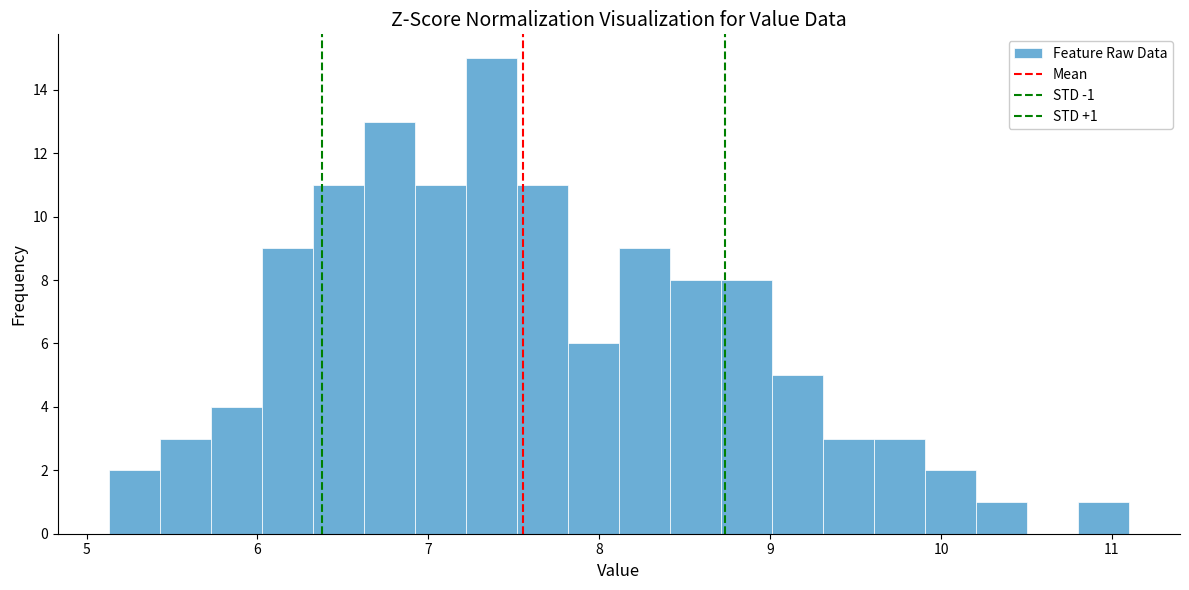

Read against the x-axis, roughly where is the centre of the tallest bar?

7.4